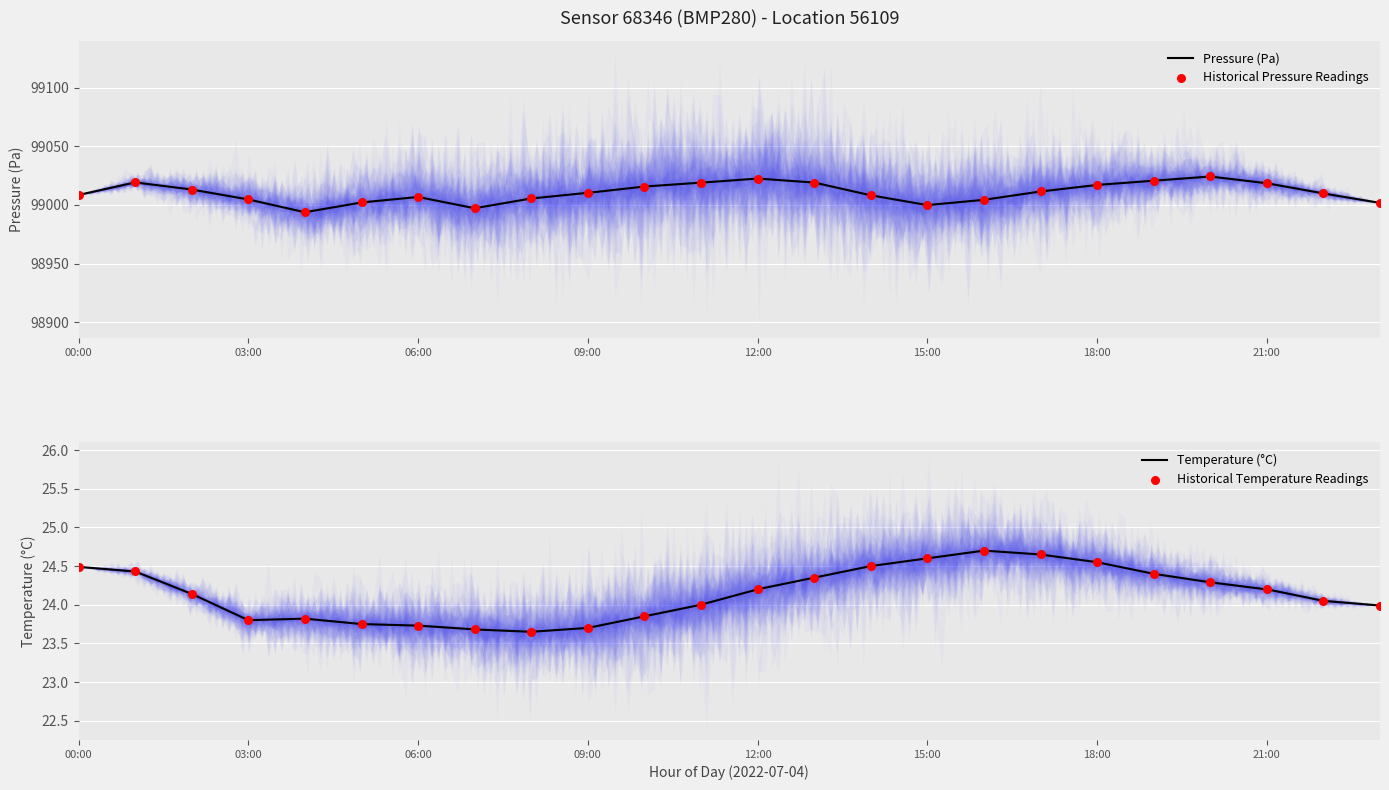

Which series reaches the maximum Y coordinate?

pressure